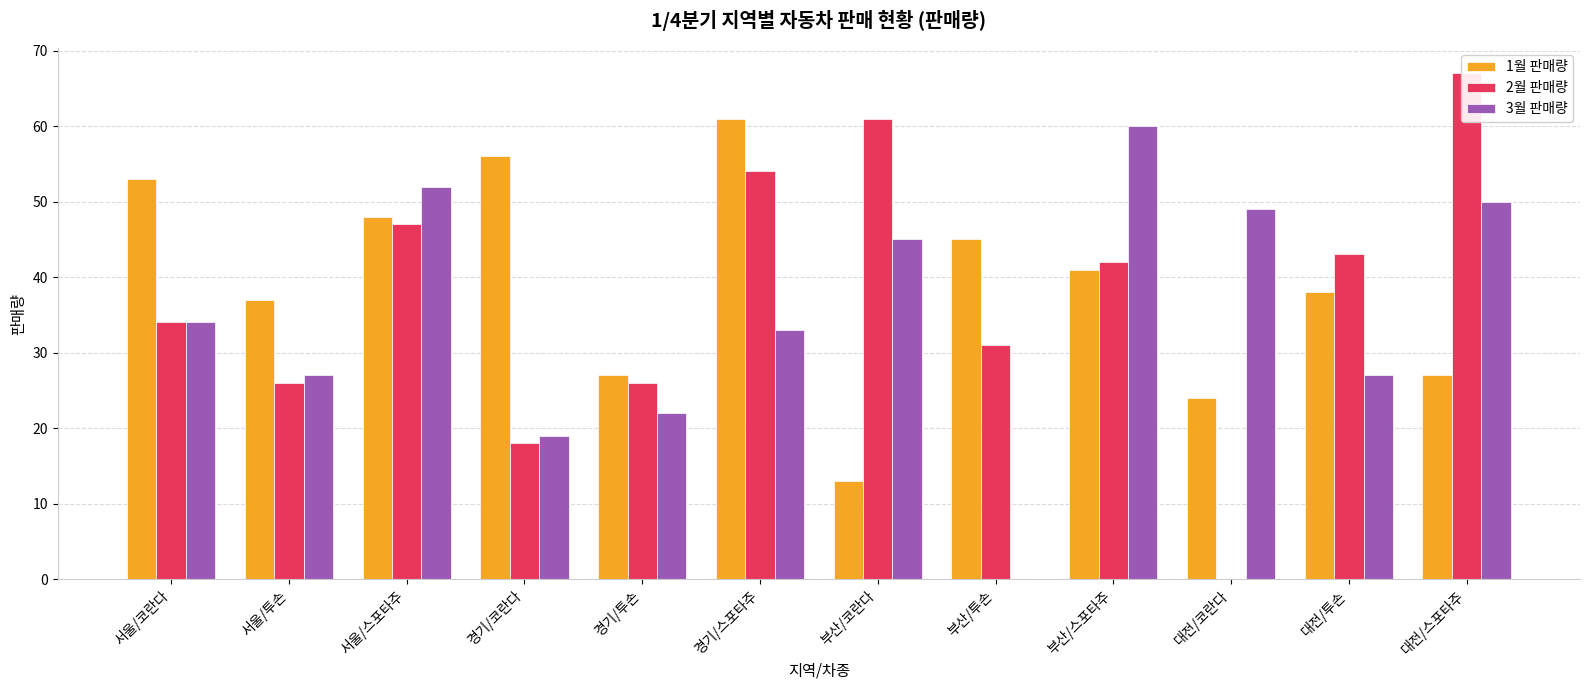

Is it true that 3월 판매량 equals 55 at 경기/스포타주?

False